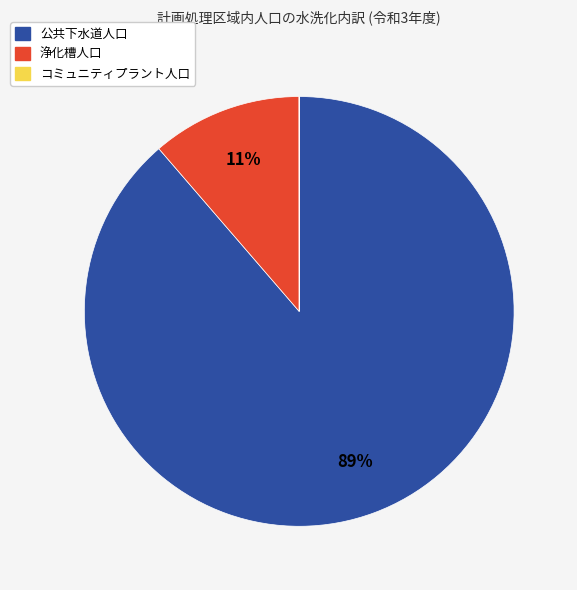

Is there a majority slice in this chart?

Yes